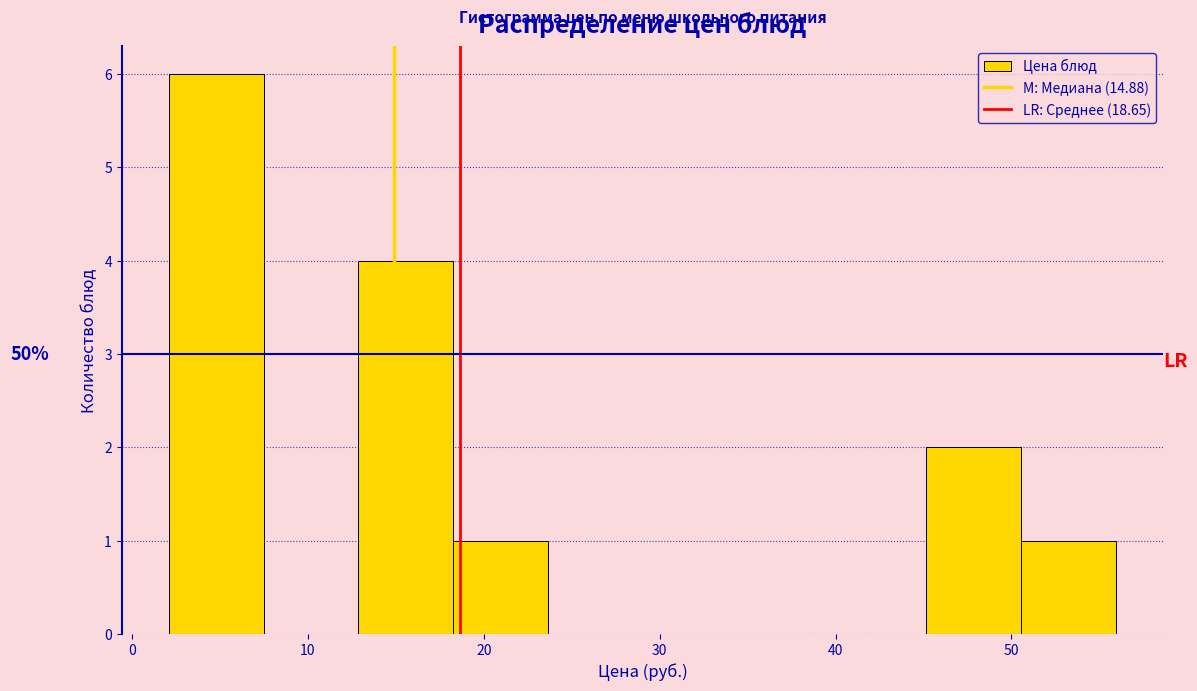

Which range on the x-axis has the tallest bar?

2 to 7